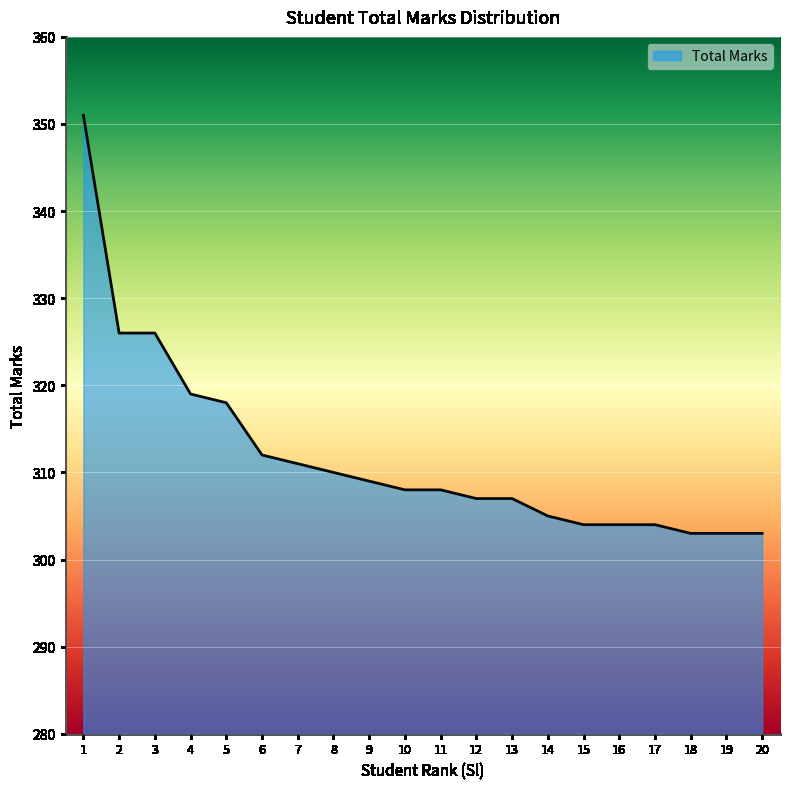

What is the maximum value shown in the chart?

351